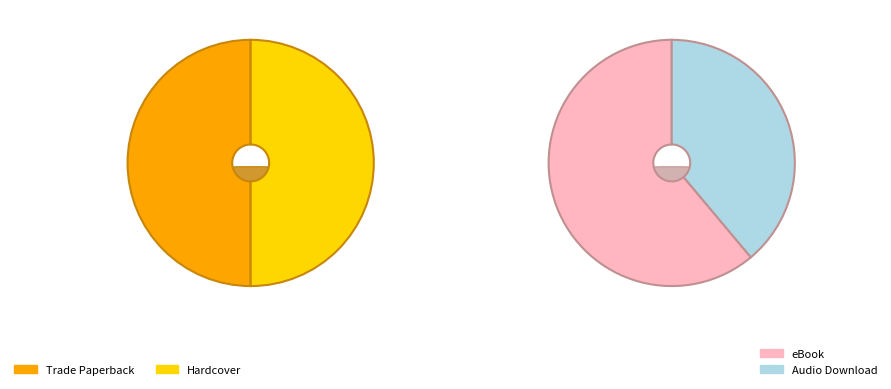

Is it true that Audio Download is 5% of the pie?

False